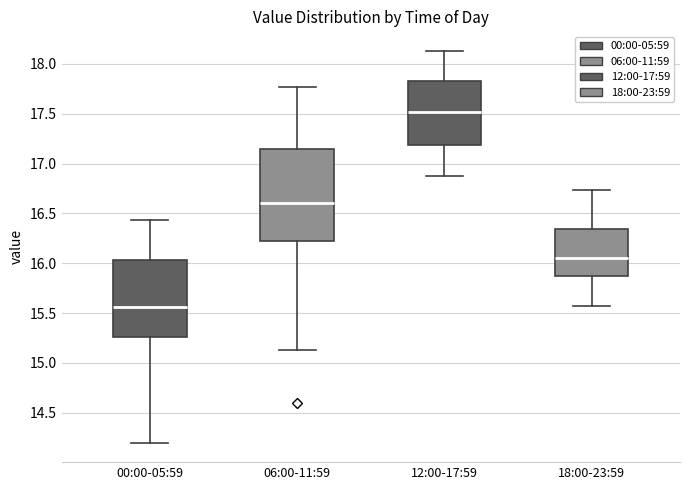

Reading left to right, transcribe this box plot: for each box, give where its median line is, the range the box spans, and where its two whiskers end, as read against the y-axis. The values are not printed on the chart, so give them approximately, as read against the axis.

00:00-05:59: median 15.55, box 15.25 to 16.05, whiskers 14.20 to 16.45
06:00-11:59: median 16.60, box 16.25 to 17.15, whiskers 15.15 to 17.75
12:00-17:59: median 17.50, box 17.20 to 17.85, whiskers 16.85 to 18.15
18:00-23:59: median 16.05, box 15.85 to 16.35, whiskers 15.55 to 16.75